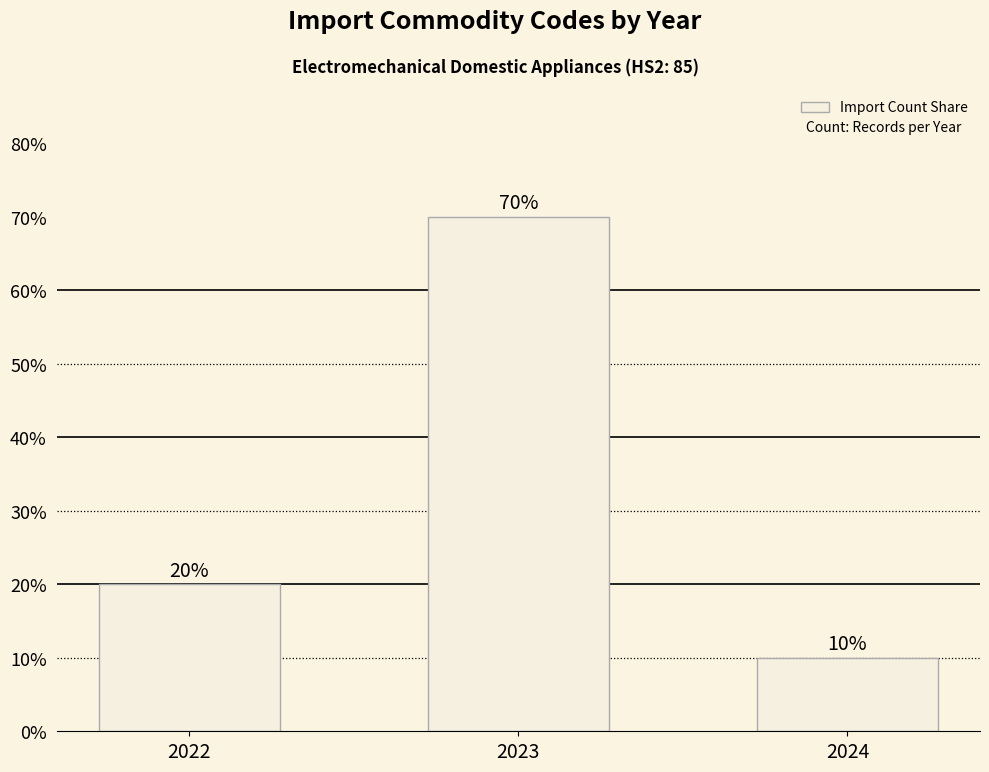

Does the chart contain any negative values?

No